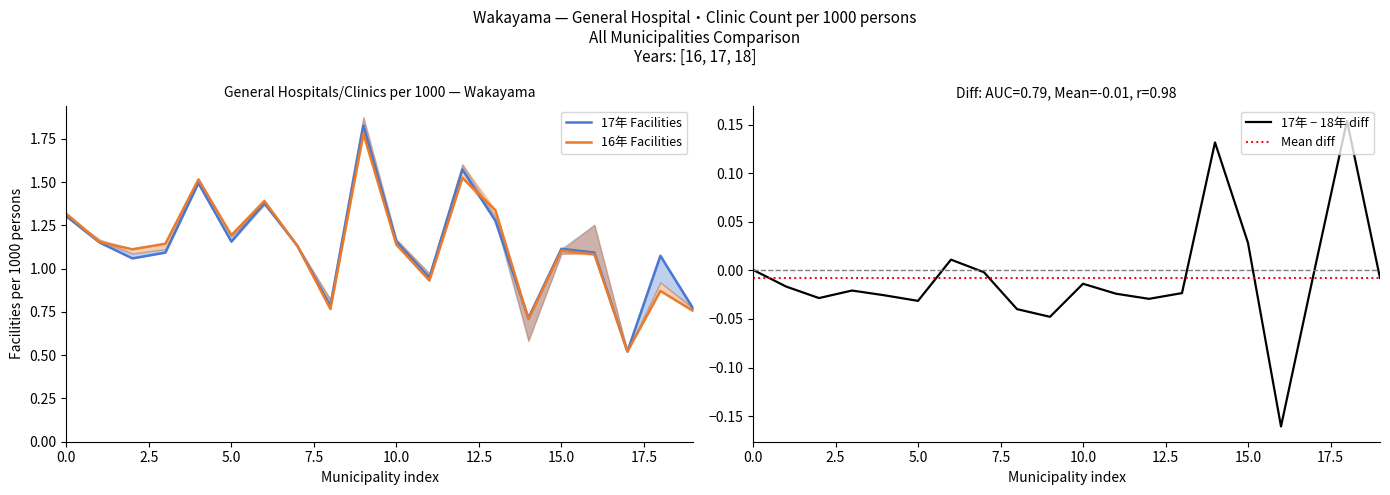

What is the greatest value displayed?

1.8